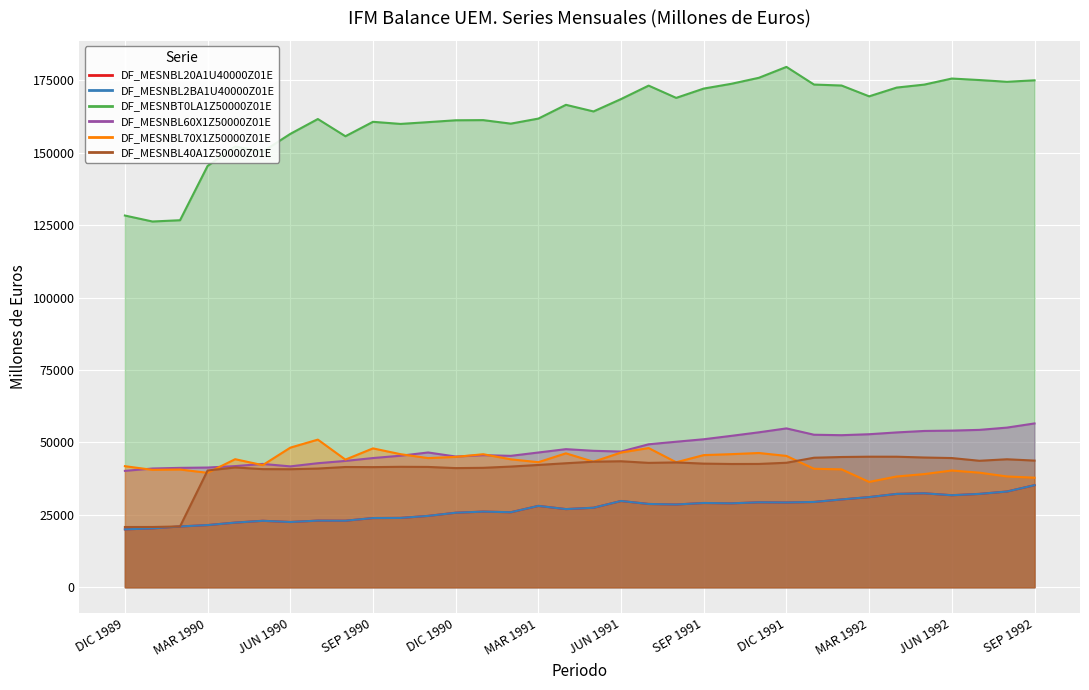

Reading left to right, extract all data points from this chart.

DF_MESNBL20A1U40000Z01E: DIC 1989=19986	ENE 1990=20329	FEB 1990=20982	MAR 1990=21463	ABR 1990=22315	MAY 1990=22942	JUN 1990=22521	JUL 1990=23003	AGO 1990=22966	SEP 1990=23886	OCT 1990=23932	NOV 1990=24628	DIC 1990=25726	ENE 1991=26110	FEB 1991=25898	MAR 1991=28081	ABR 1991=26980	MAY 1991=27443	JUN 1991=29778	JUL 1991=28751	AGO 1991=28569	SEP 1991=29087	OCT 1991=28965	NOV 1991=29323	DIC 1991=29263	ENE 1992=29442	FEB 1992=30317	MAR 1992=31117	ABR 1992=32219	MAY 1992=32427	JUN 1992=31771	JUL 1992=32224	AGO 1992=33046	SEP 1992=35232
DF_MESNBL2BA1U40000Z01E: DIC 1989=19986	ENE 1990=20329	FEB 1990=20982	MAR 1990=21463	ABR 1990=22315	MAY 1990=22942	JUN 1990=22521	JUL 1990=23003	AGO 1990=22966	SEP 1990=23886	OCT 1990=23932	NOV 1990=24628	DIC 1990=25726	ENE 1991=26110	FEB 1991=25898	MAR 1991=28081	ABR 1991=26980	MAY 1991=27443	JUN 1991=29778	JUL 1991=28751	AGO 1991=28569	SEP 1991=29087	OCT 1991=28965	NOV 1991=29323	DIC 1991=29263	ENE 1992=29442	FEB 1992=30317	MAR 1992=31117	ABR 1992=32219	MAY 1992=32427	JUN 1992=31771	JUL 1992=32224	AGO 1992=33046	SEP 1992=35232
DF_MESNBT0LA1Z50000Z01E: DIC 1989=128332	ENE 1990=126268	FEB 1990=126710	MAR 1990=145456	ABR 1990=152161	MAY 1990=150397	JUN 1990=156512	JUL 1990=161650	AGO 1990=155705	SEP 1990=160687	OCT 1990=159958	NOV 1990=160573	DIC 1990=161216	ENE 1991=161270	FEB 1991=160055	MAR 1991=161800	ABR 1991=166554	MAY 1991=164268	JUN 1991=168547	JUL 1991=173184	AGO 1991=168948	SEP 1991=172167	OCT 1991=173807	NOV 1991=175886	DIC 1991=179648	ENE 1992=173548	FEB 1992=173215	MAR 1992=169483	ABR 1992=172510	MAY 1992=173532	JUN 1992=175626	JUL 1992=175106	AGO 1992=174507	SEP 1992=175013
DF_MESNBL60X1Z50000Z01E: DIC 1989=40182	ENE 1990=40993	FEB 1990=41217	MAR 1990=41328	ABR 1990=41825	MAY 1990=42573	JUN 1990=41729	JUL 1990=42821	AGO 1990=43613	SEP 1990=44606	OCT 1990=45410	NOV 1990=46528	DIC 1990=45133	ENE 1991=45594	FEB 1991=45366	MAR 1991=46520	ABR 1991=47673	MAY 1991=47106	JUN 1991=46845	JUL 1991=49353	AGO 1991=50239	SEP 1991=51093	OCT 1991=52267	NOV 1991=53488	DIC 1991=54840	ENE 1992=52653	FEB 1992=52497	MAR 1992=52827	ABR 1992=53454	MAY 1992=53957	JUN 1992=54076	JUL 1992=54330	AGO 1992=55113	SEP 1992=56555
DF_MESNBL70X1Z50000Z01E: DIC 1989=41794	ENE 1990=40534	FEB 1990=40638	MAR 1990=39512	ABR 1990=44205	MAY 1990=42160	JUN 1990=48192	JUL 1990=50965	AGO 1990=44068	SEP 1990=47941	OCT 1990=45938	NOV 1990=44585	DIC 1990=45004	ENE 1991=45923	FEB 1991=44168	MAR 1991=43174	ABR 1991=46233	MAY 1991=43337	JUN 1991=46508	JUL 1991=48059	AGO 1991=43151	SEP 1991=45622	OCT 1991=45950	NOV 1991=46349	DIC 1991=45340	ENE 1992=40903	FEB 1992=40695	MAR 1992=36365	ABR 1992=38237	MAY 1992=39069	JUN 1992=40300	JUL 1992=39555	AGO 1992=38249	SEP 1992=37822
DF_MESNBL40A1Z50000Z01E: DIC 1989=20796	ENE 1990=20806	FEB 1990=20991	MAR 1990=40311	ABR 1990=41351	MAY 1990=40781	JUN 1990=40748	JUL 1990=40980	AGO 1990=41514	SEP 1990=41475	OCT 1990=41580	NOV 1990=41537	DIC 1990=41133	ENE 1991=41232	FEB 1991=41663	MAR 1991=42221	ABR 1991=42810	MAY 1991=43343	JUN 1991=43495	JUL 1991=42940	AGO 1991=43090	SEP 1991=42680	OCT 1991=42553	NOV 1991=42573	DIC 1991=42978	ENE 1992=44717	FEB 1992=44964	MAR 1992=45072	ABR 1992=45064	MAY 1992=44790	JUN 1992=44601	JUL 1992=43665	AGO 1992=44182	SEP 1992=43729